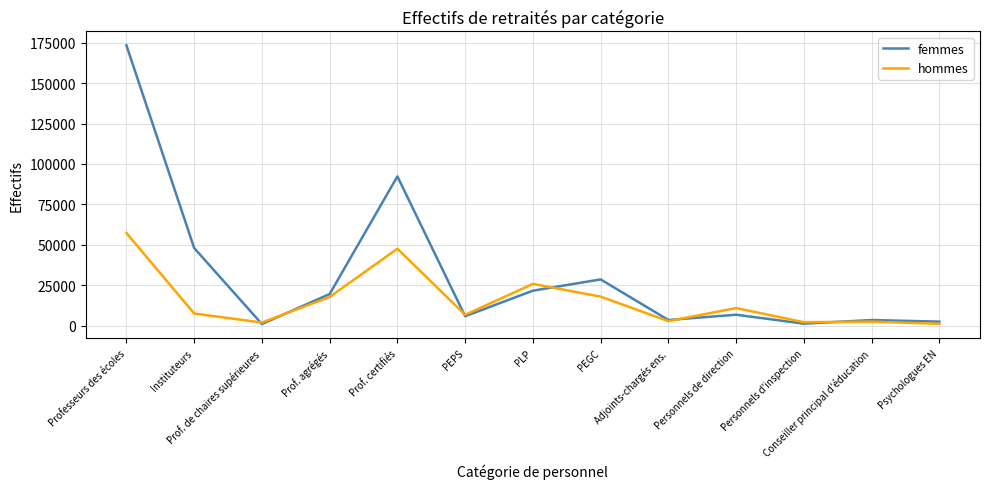

In femmes, how many points are lower than both neighbors (excluding endpoints)?

4